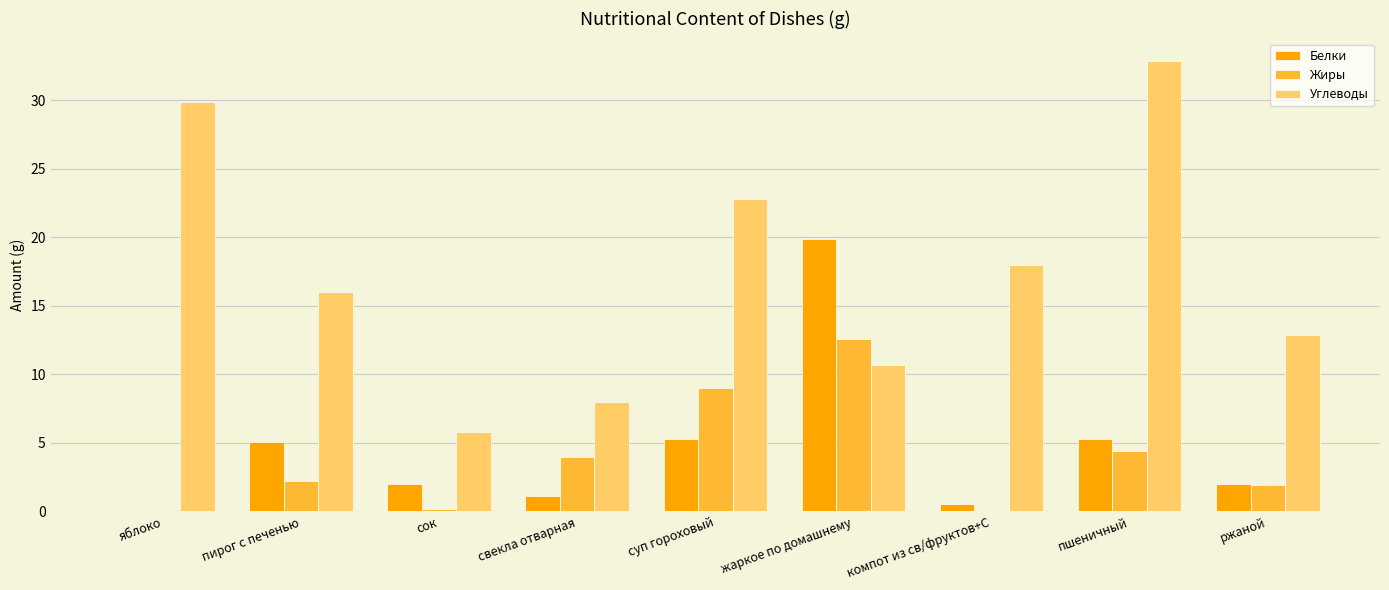

What value does the Жиры series have at ржаной?

1.9